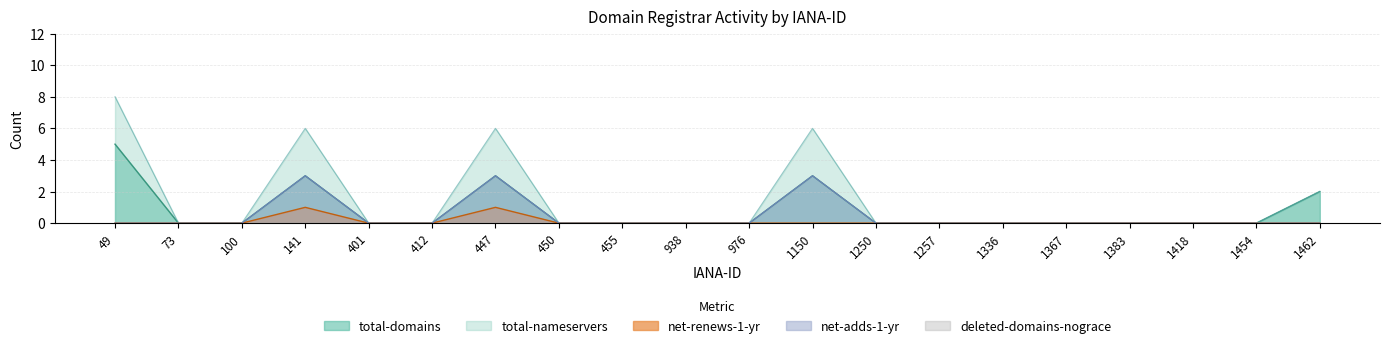

What is the maximum value shown in the chart?

8